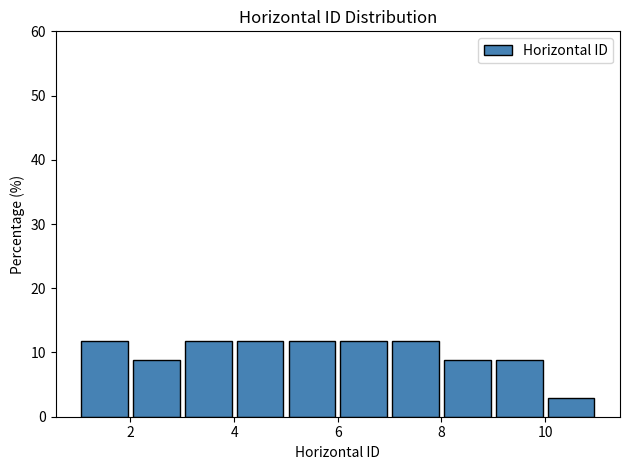

How tall is the bar that spans 9 to 10 on the x-axis? The values are not printed on the chart, so give them approximately, as read against the axis.

9